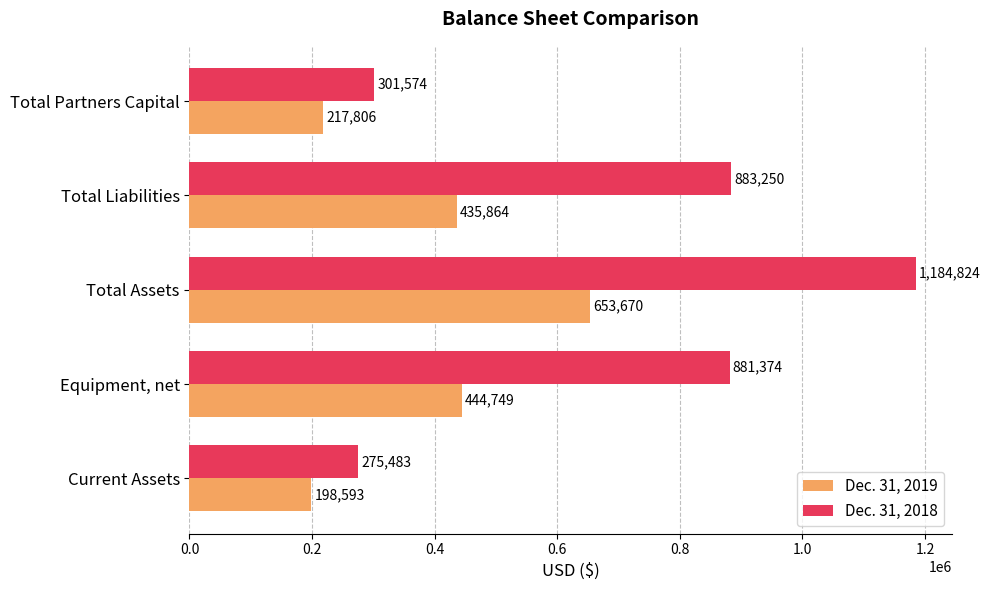

List the series in order of their overall mean, highest first.

Dec. 31, 2018, Dec. 31, 2019